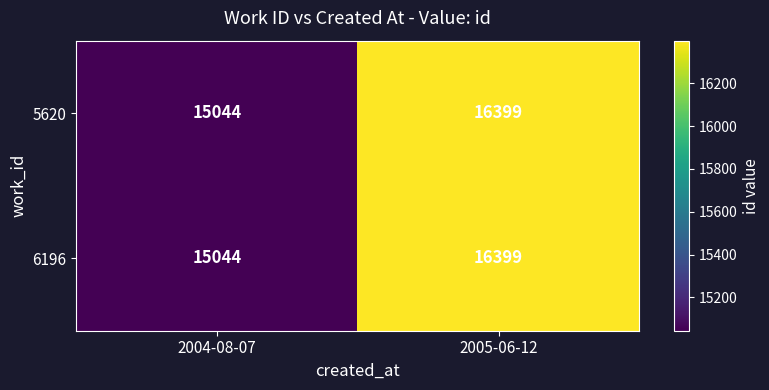

What is the average value of the 6196 series?

15722